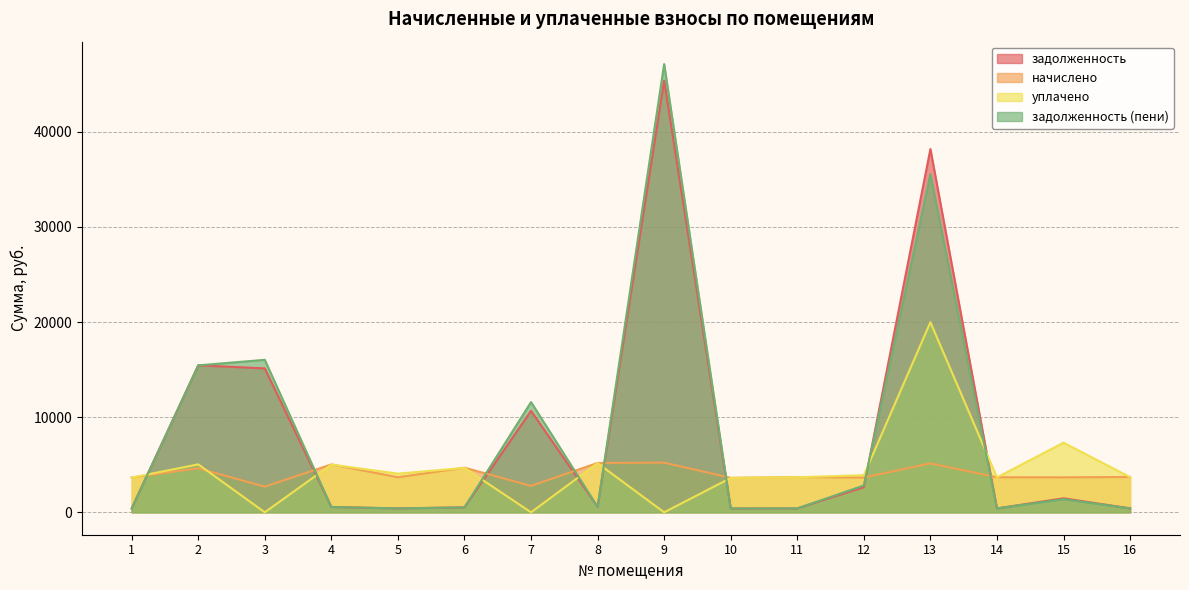

Which series has the widest spread of values?

задолженность (пени)